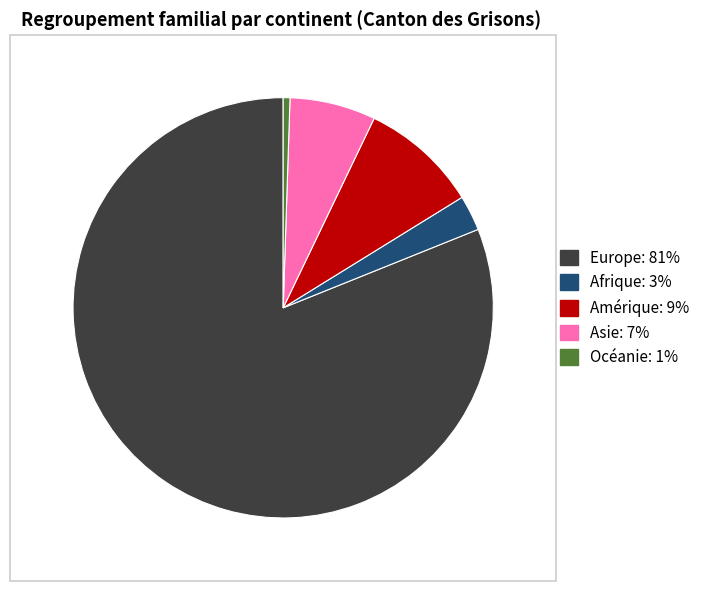

The Asie slice represents 12% of the pie. True or false?

False